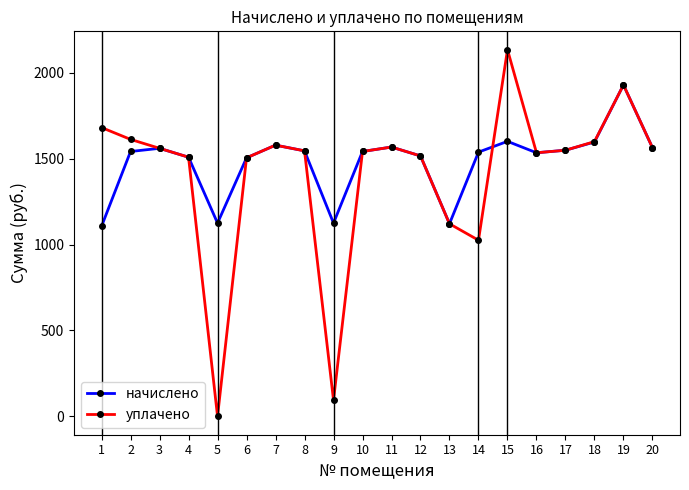

At which category is the sum across all series the highest?

19